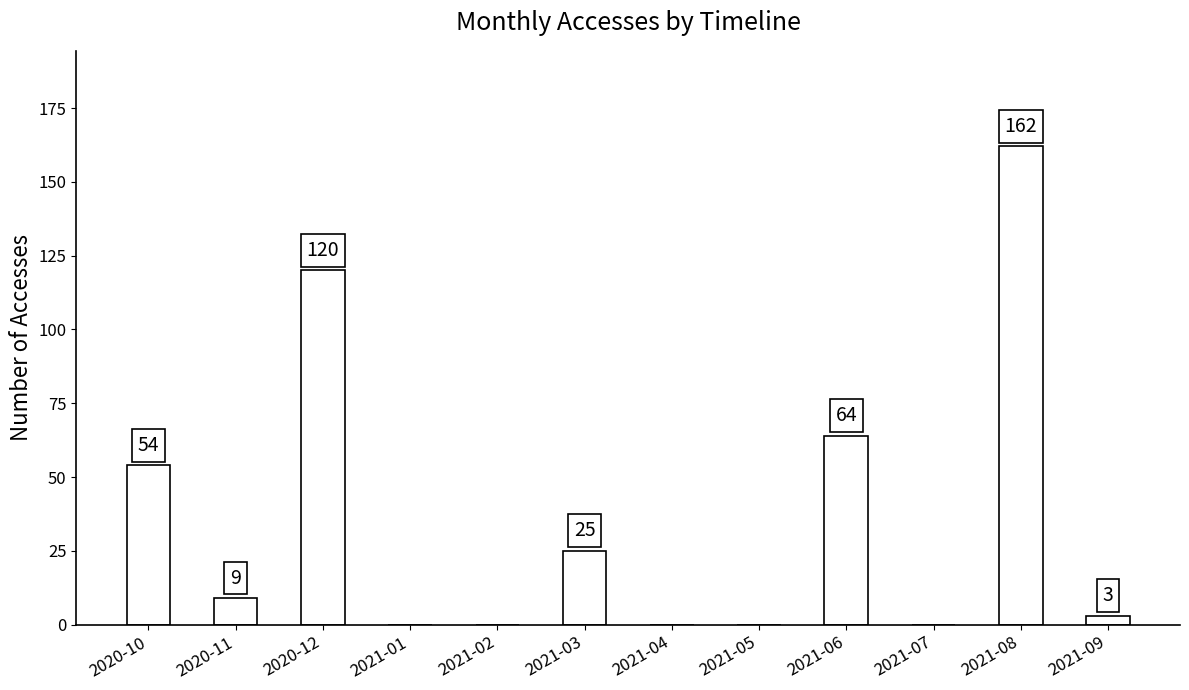

How many distinct data groups are displayed?

1